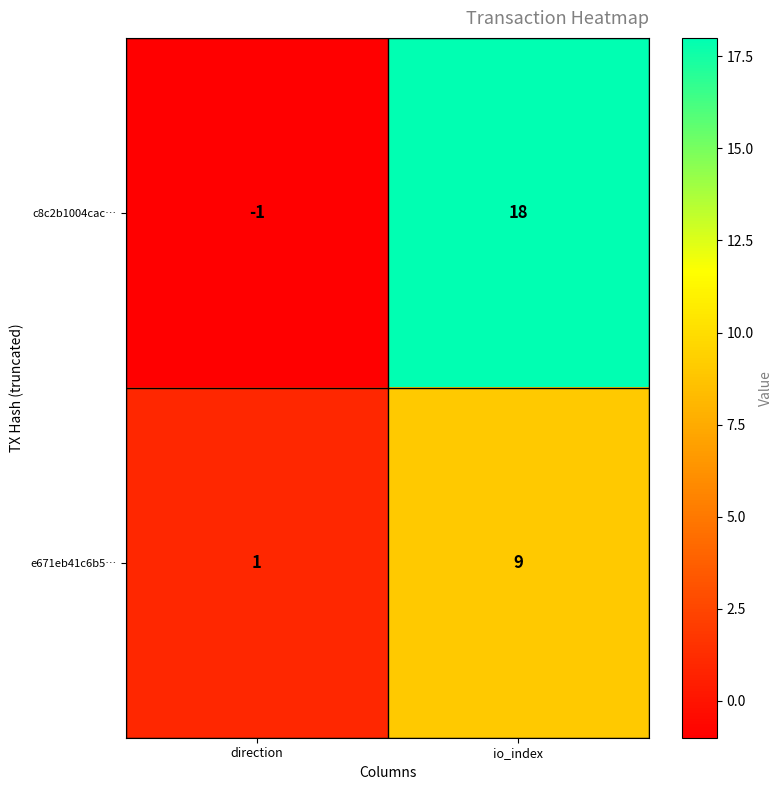

At which label does e671eb41c6b5… reach its minimum?

direction